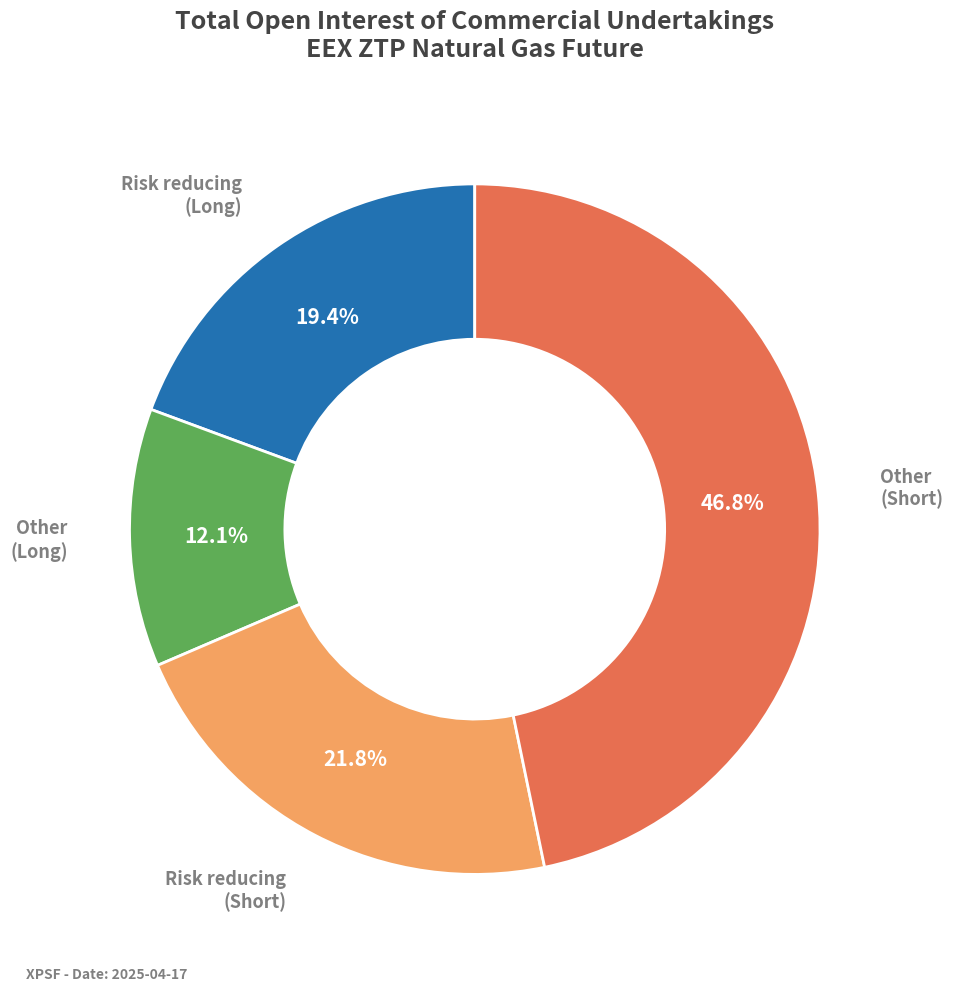

Is there a majority slice in this chart?

No